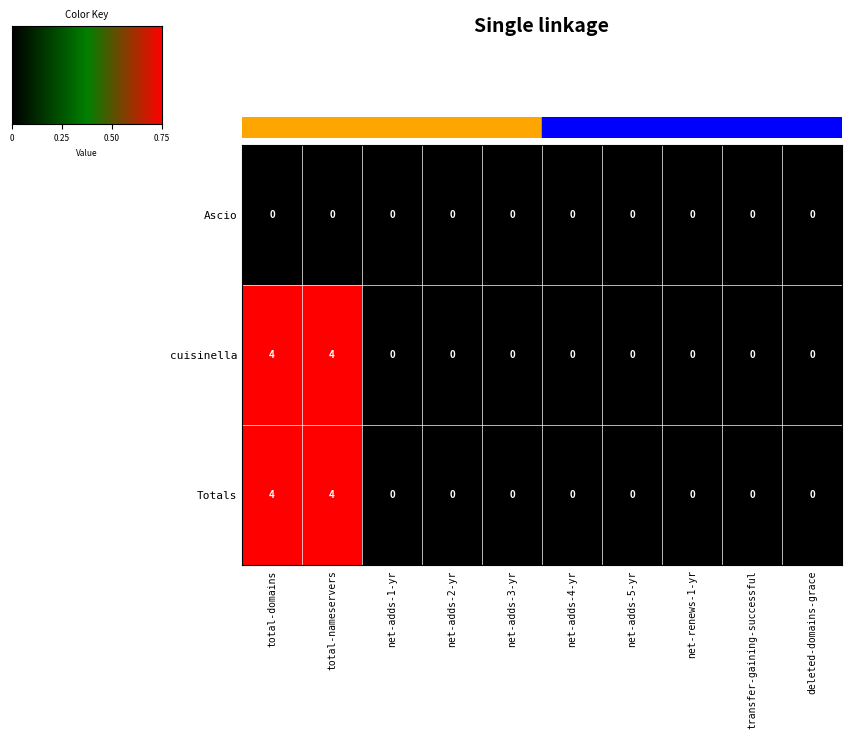

Count the cuisinella values in the range 0 to 1.

8